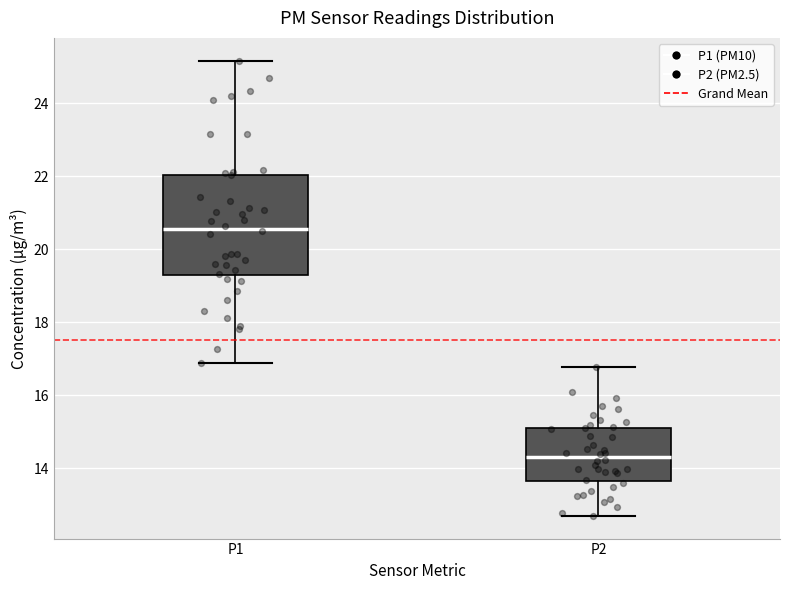

Comparing the boxes themselves (not the whiskers), which one is the tallest?

P1